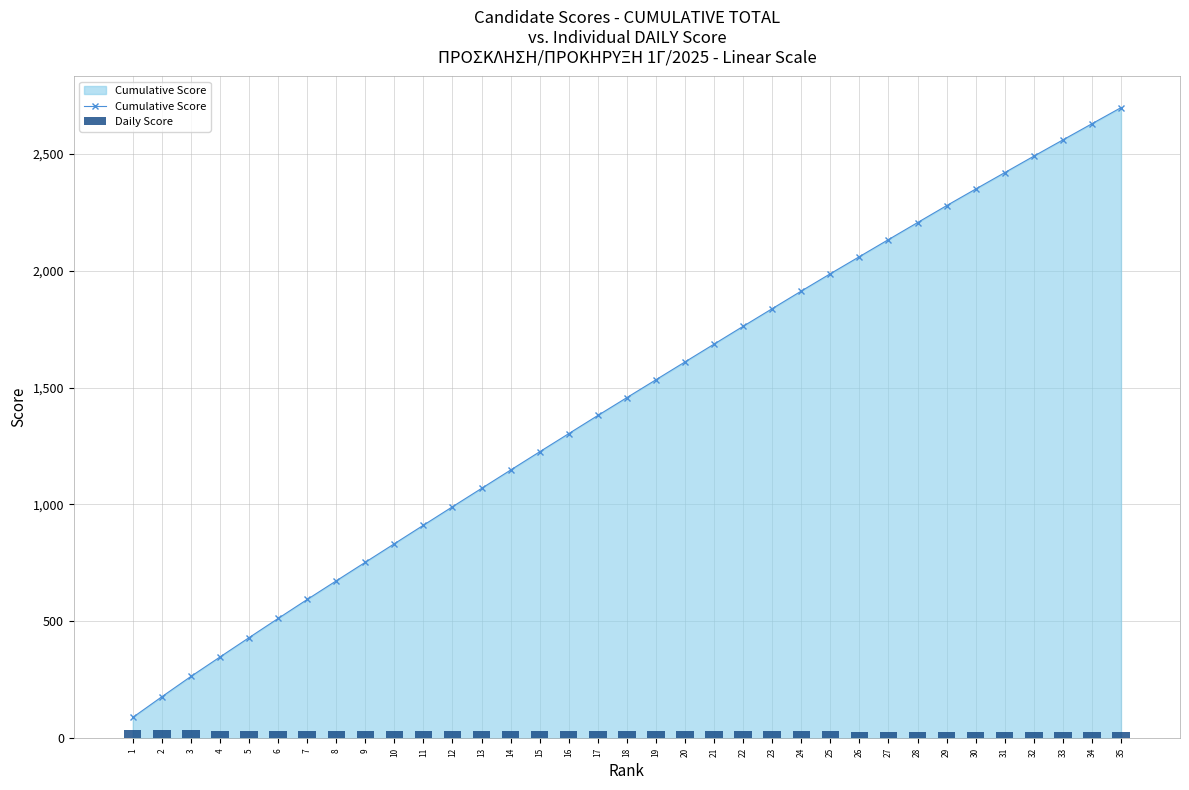

Which category has the highest value across all series?

35